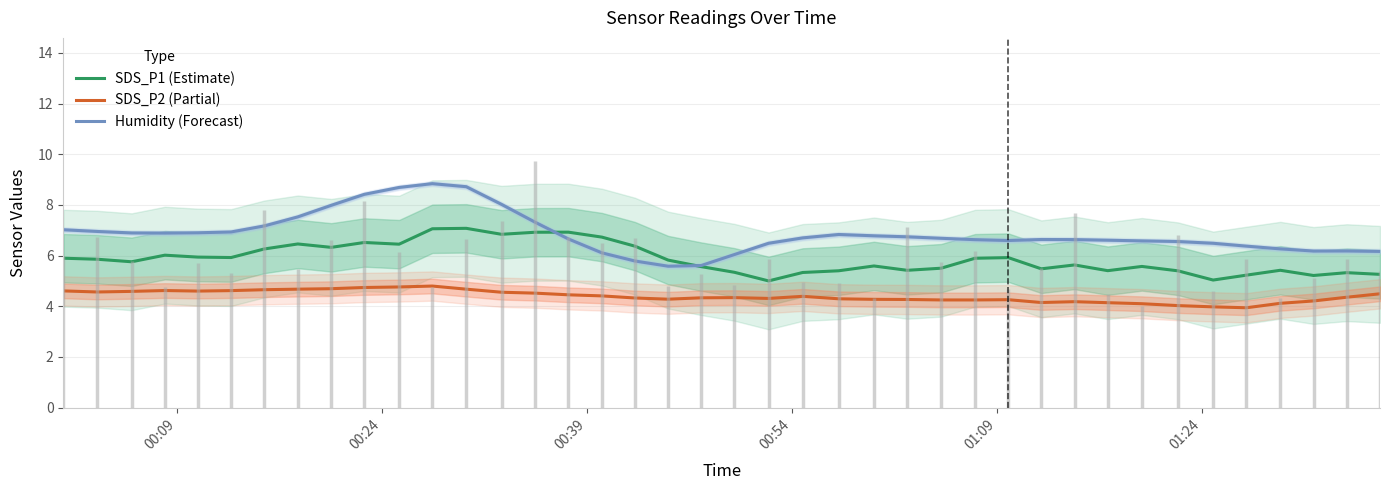

How many categories are shown in the chart?

40